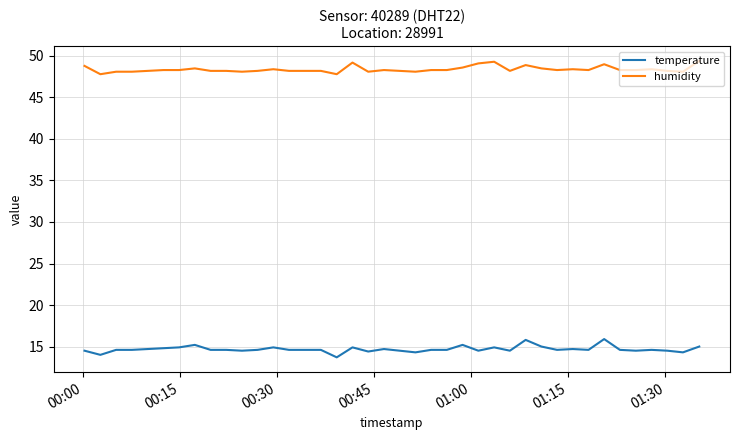

Does the chart display data point markers on the line(s)?

No